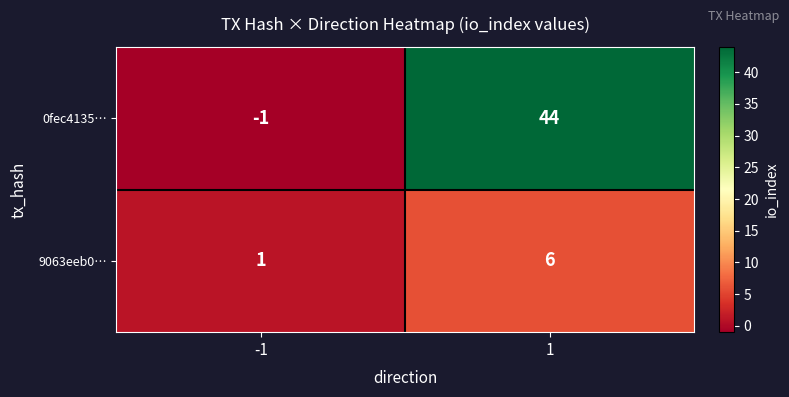

List the series in order of their peak value, highest first.

0fec4135…, 9063eeb0…